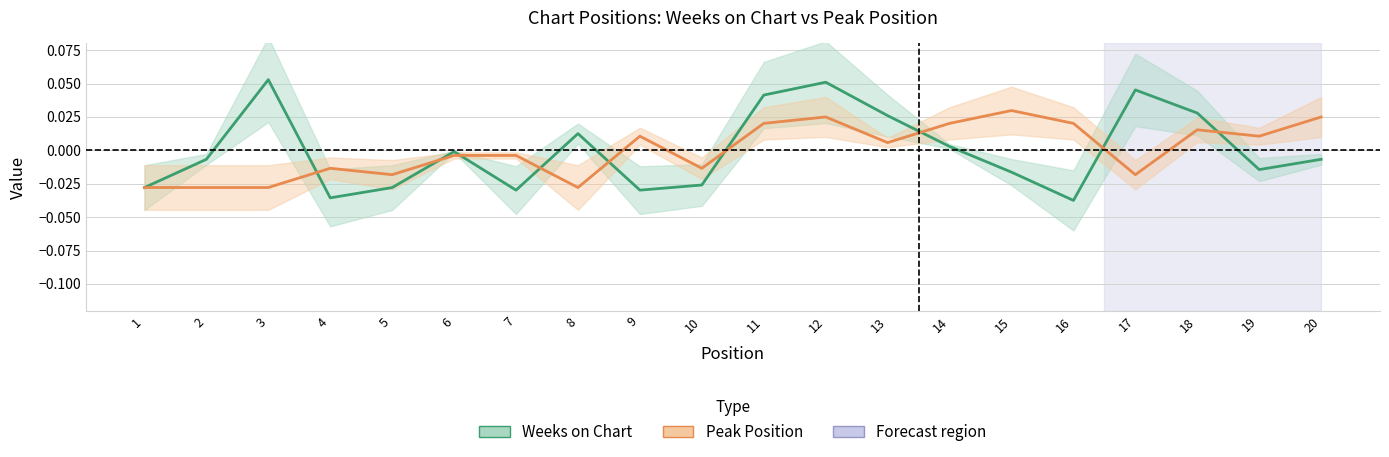

True or false: Peak Position has a value of -0.0 at 5.

False